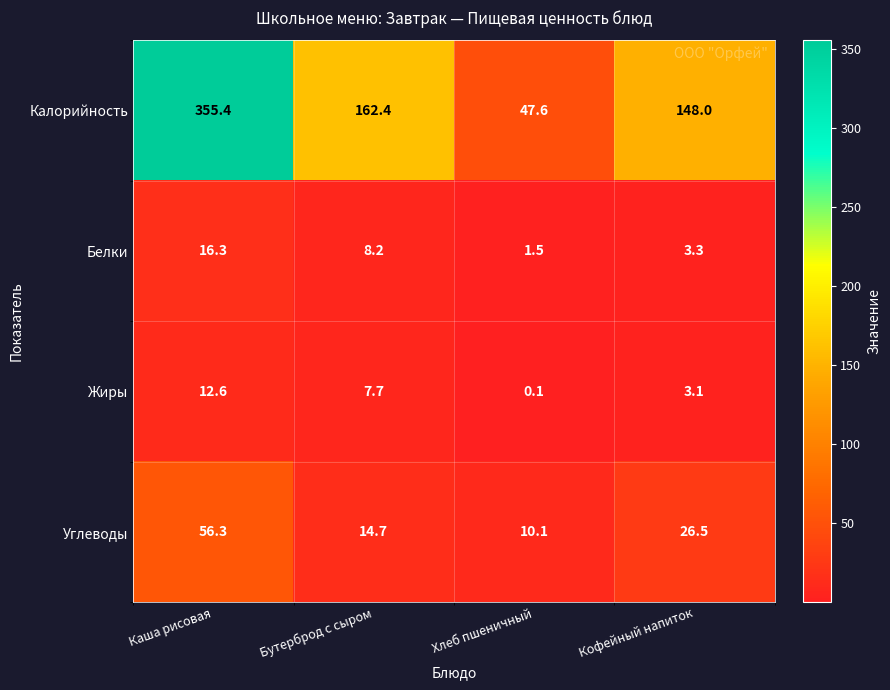

What is the maximum value for Калорийность?

355.4